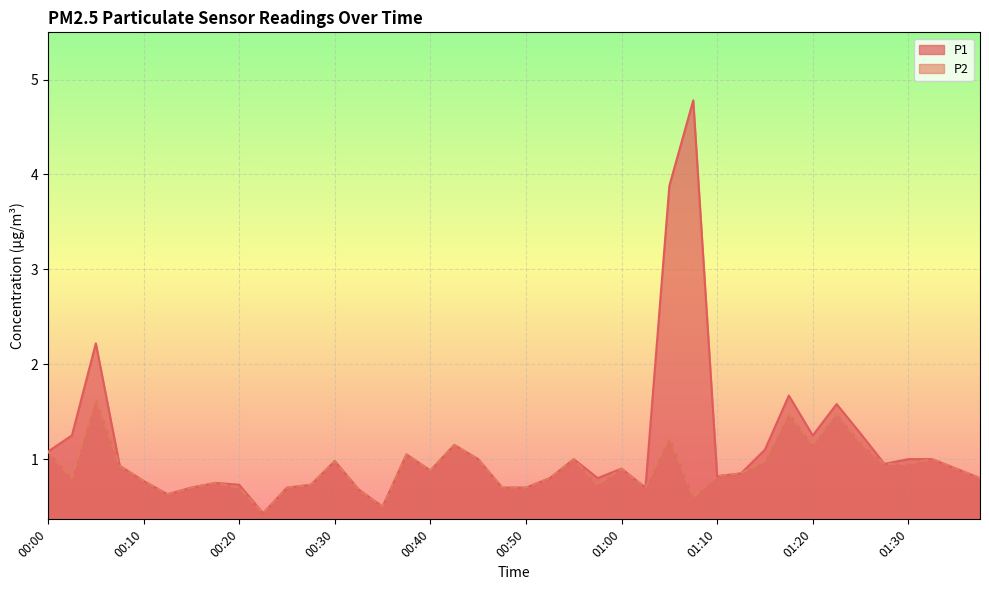

Which series has the widest spread of values?

P1